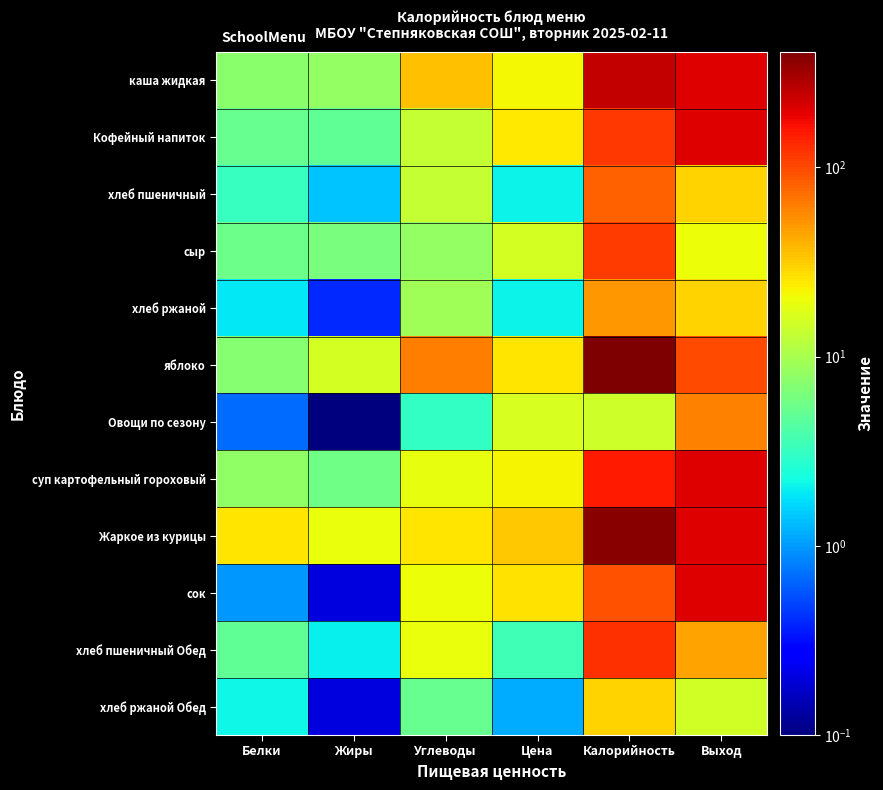

What is the smallest value displayed?

0.1